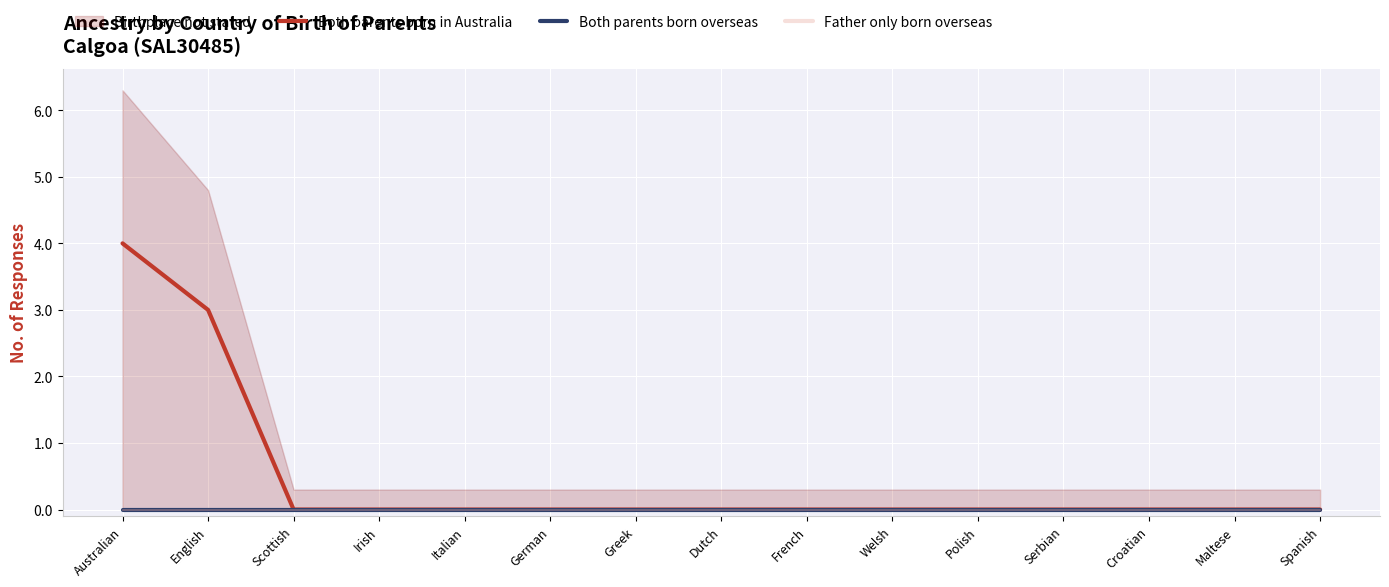

What is the difference between the second highest and minimum values in the Both parents born in Australia series?

3